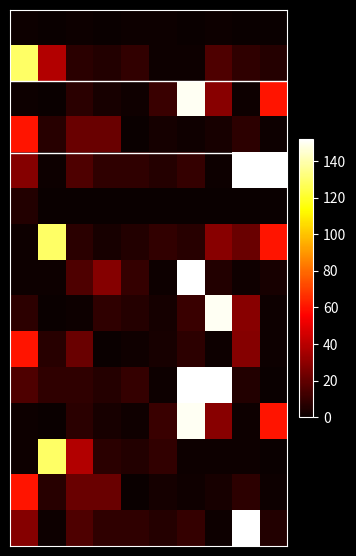

How many data points does each series have?

10